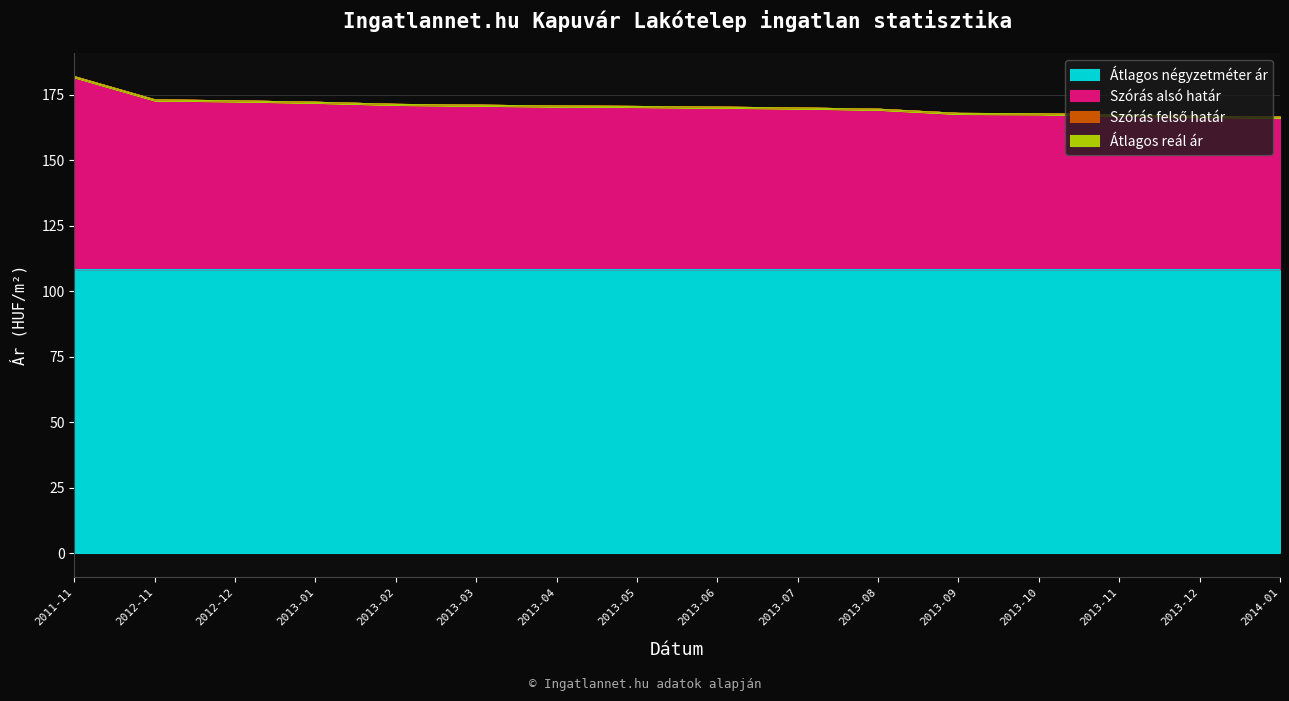

Which has a higher value, 2012-11 or 2013-06?

2012-11